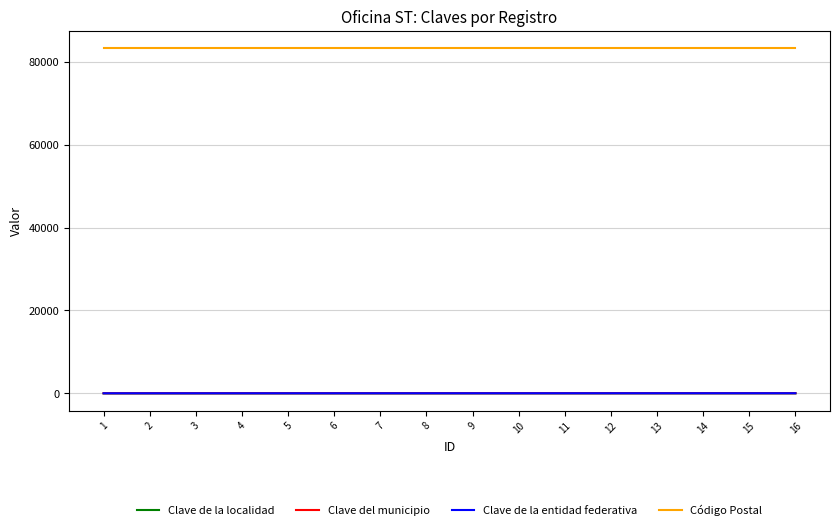

The value of Código Postal at 4 is 144975. True or false?

False